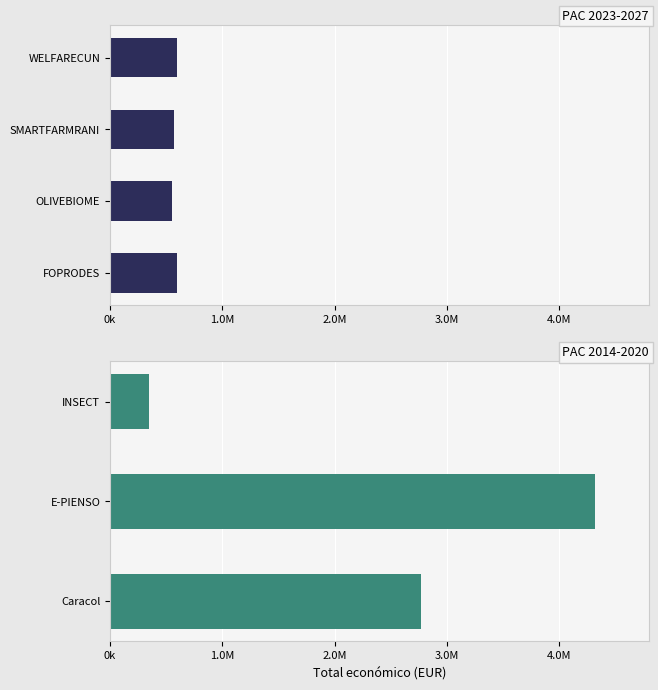

Which has a higher value, INSECT or SMARTFARMRANI?

SMARTFARMRANI